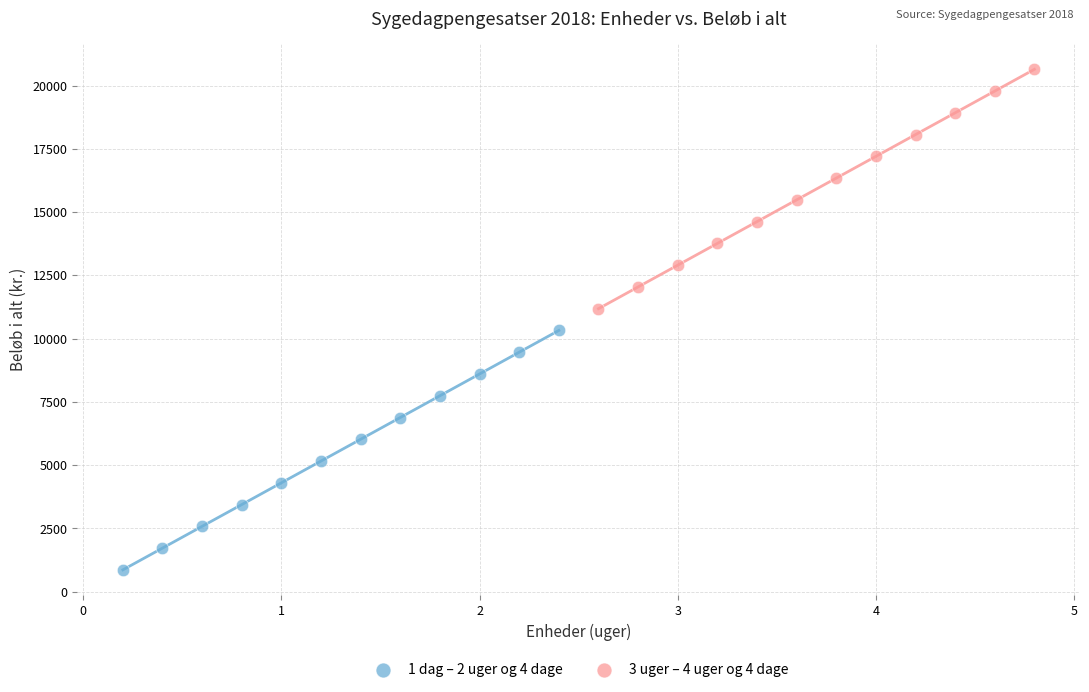

Which series contains the highest Y value?

3 uger – 4 uger og 4 dage